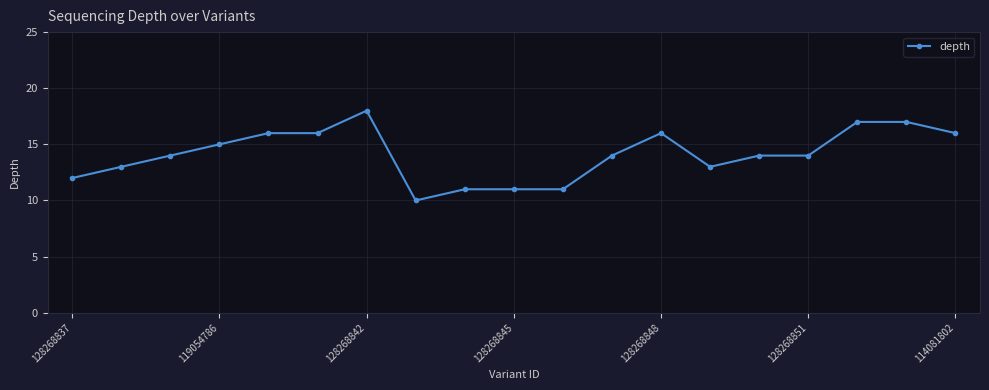

What is the difference between the maximum and second lowest values?

7